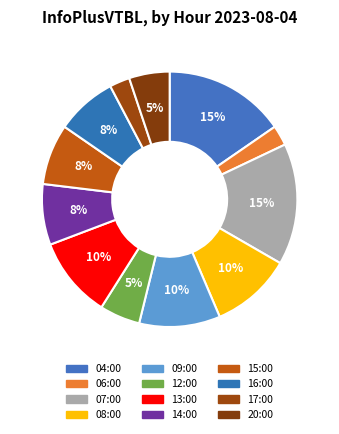

Does any single category account for the majority?

No